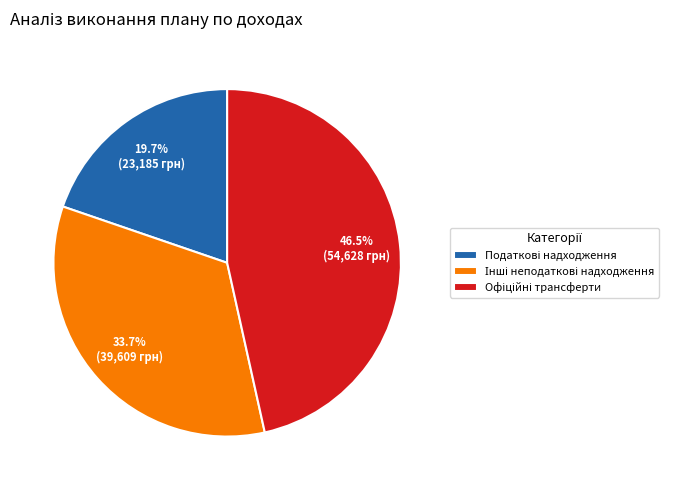

How many slices are in this pie chart?

3